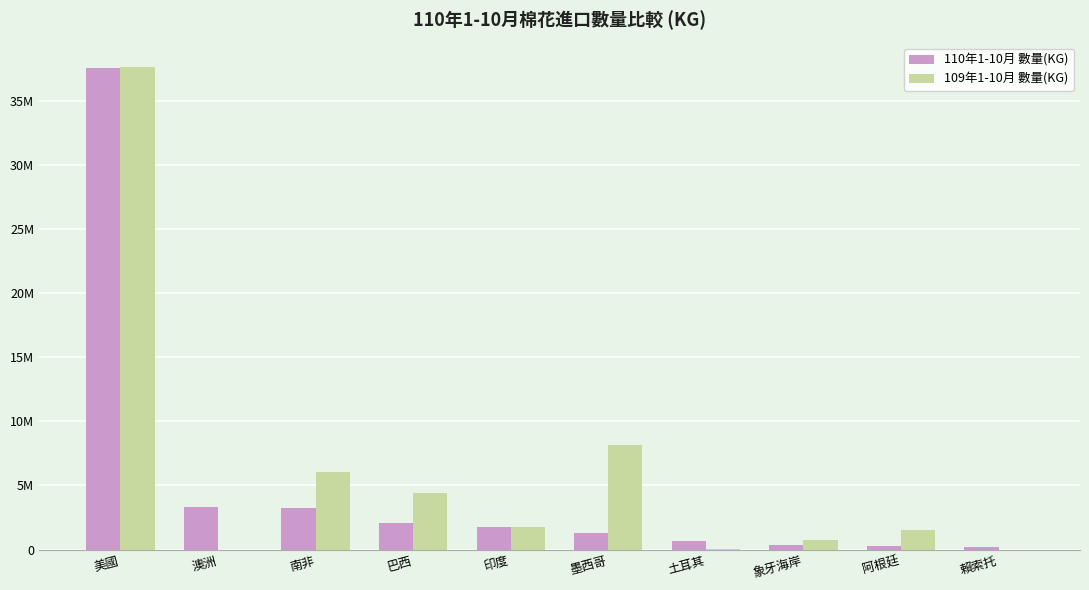

What position from the right is 美國?

10